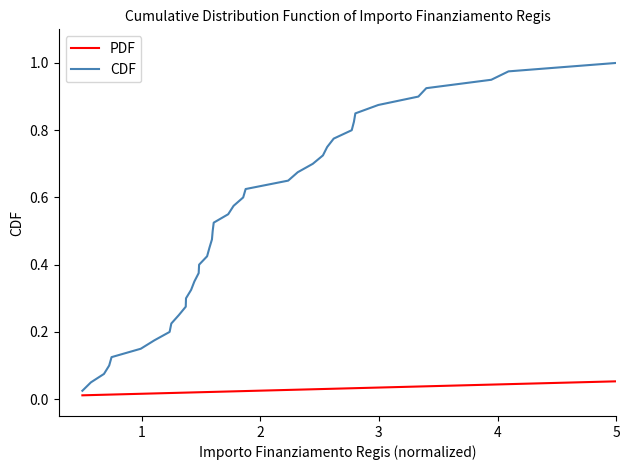

Which series has the widest spread of values?

CDF